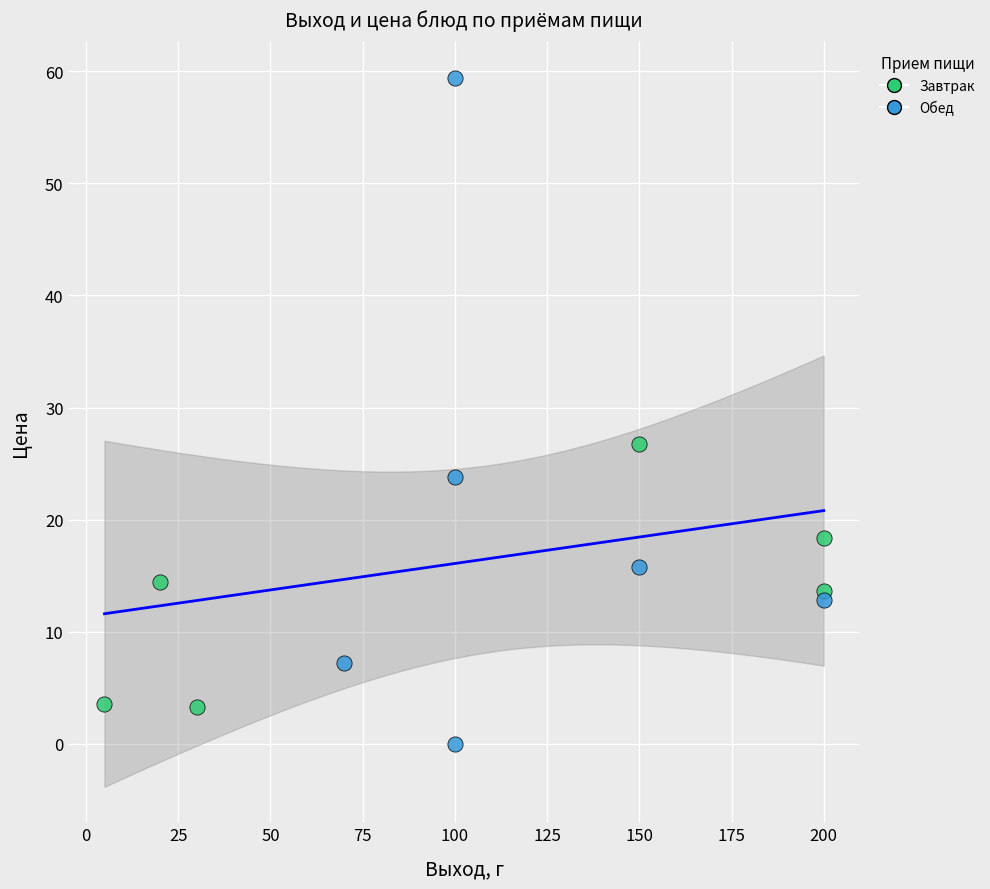

Which series contains the highest Y value?

Обед